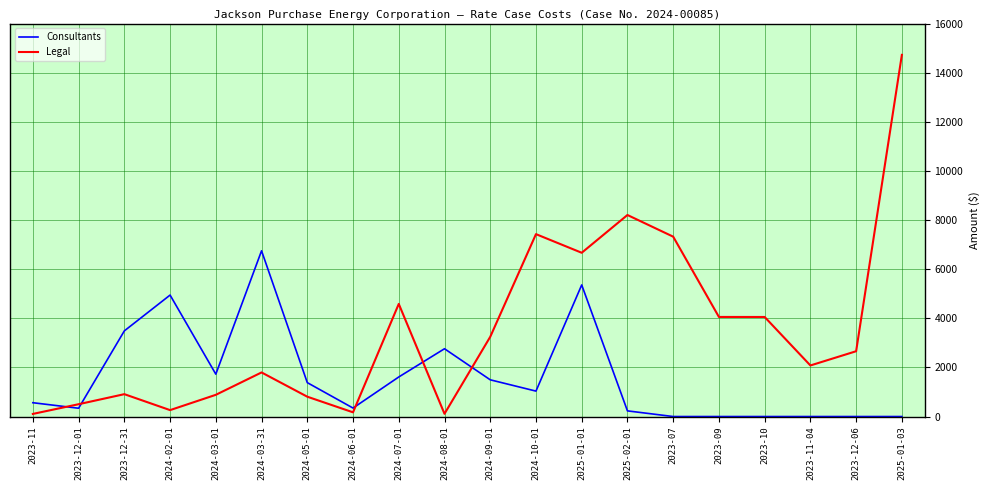

Rank the series by their average value, from highest to lowest.

Legal, Consultants